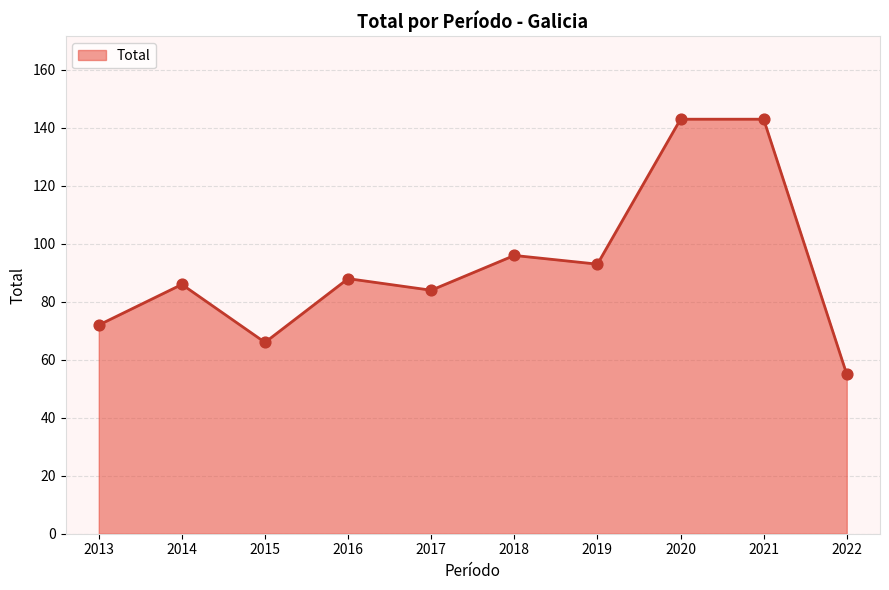

What is the change in value from 2013 to 2016?

+16